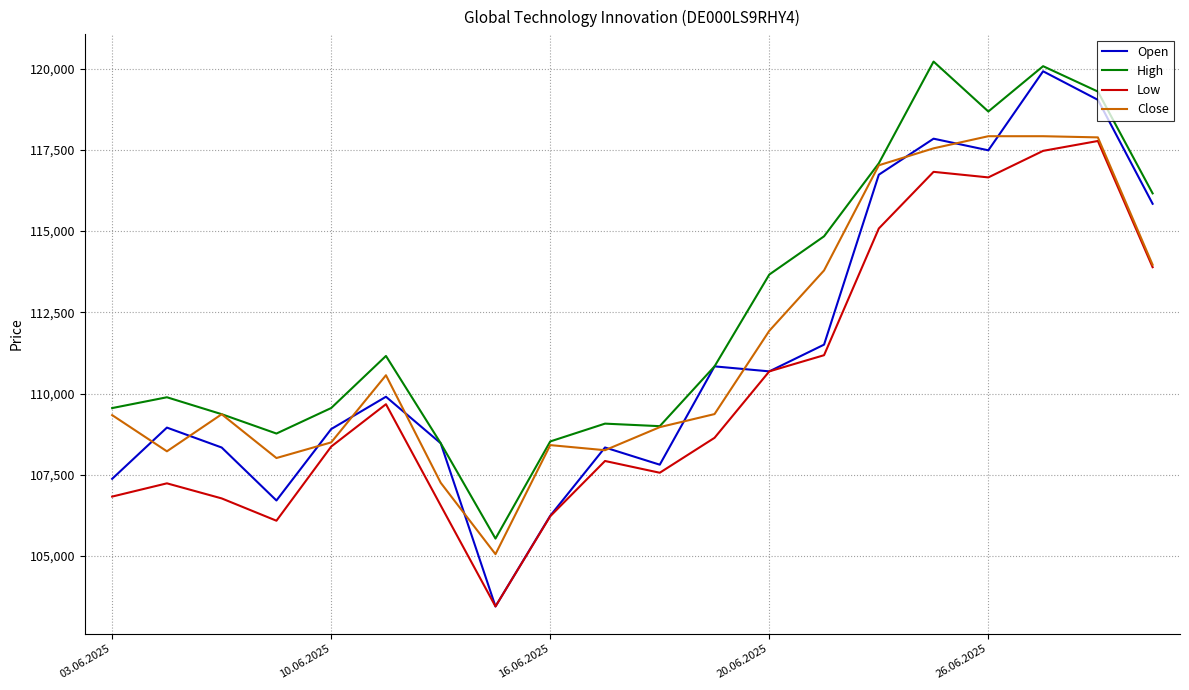

True or false: High and Low cross at least once.

False